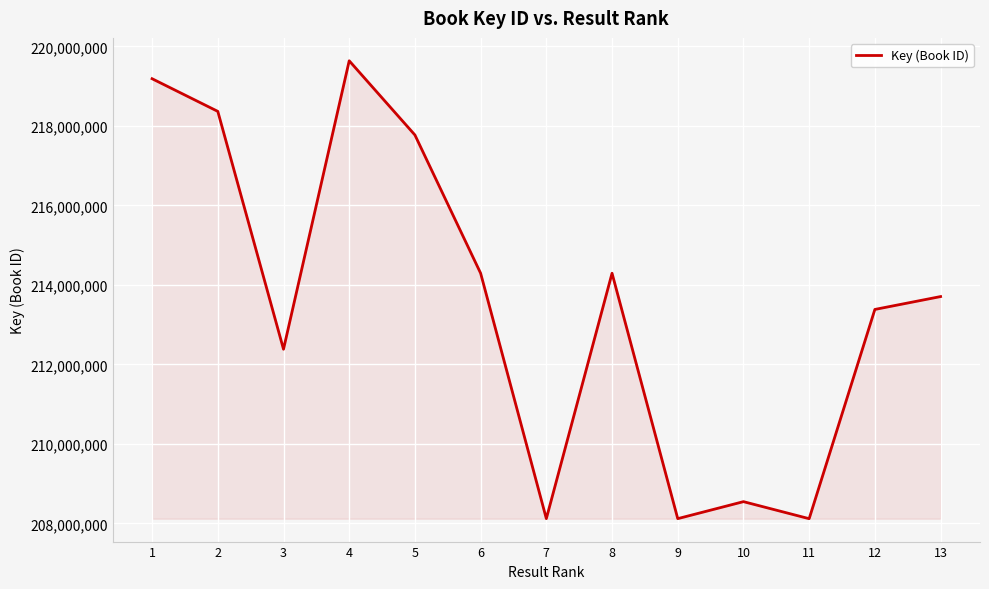

True or false: the data has more than 1 interior local peaks.

True